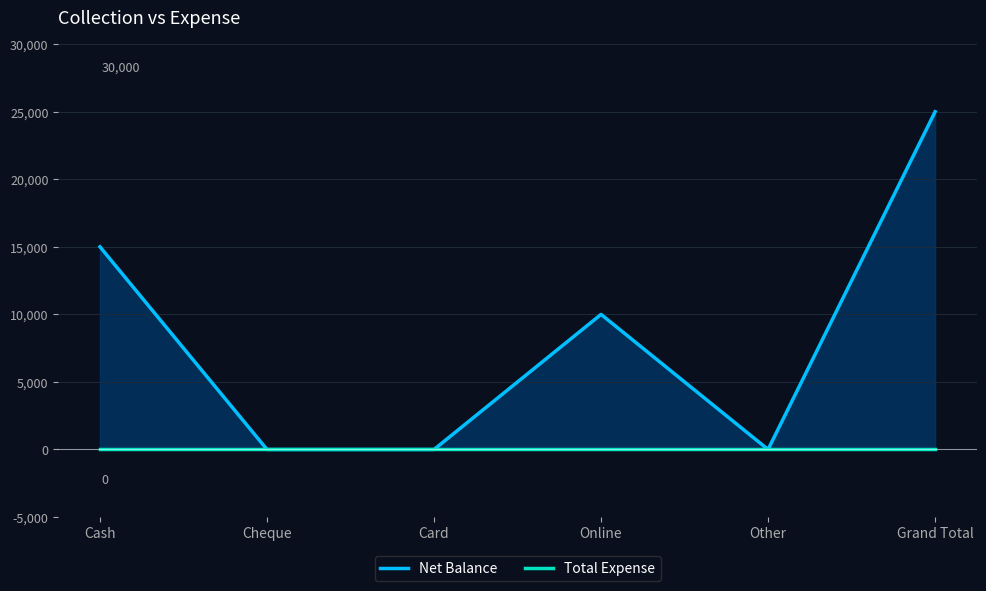

At which category is the sum across all series the highest?

Grand Total